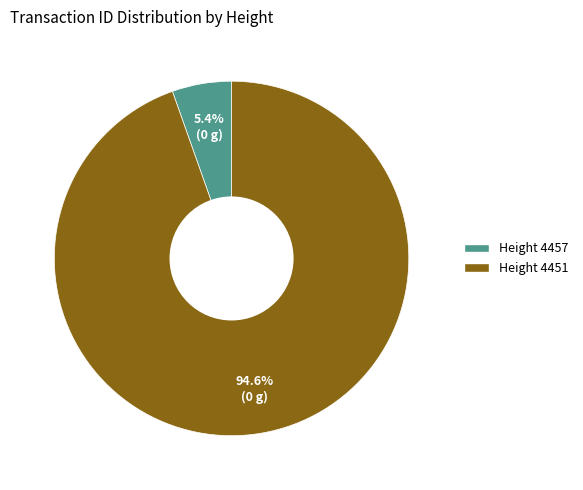

Count the number of slices in the pie.

2